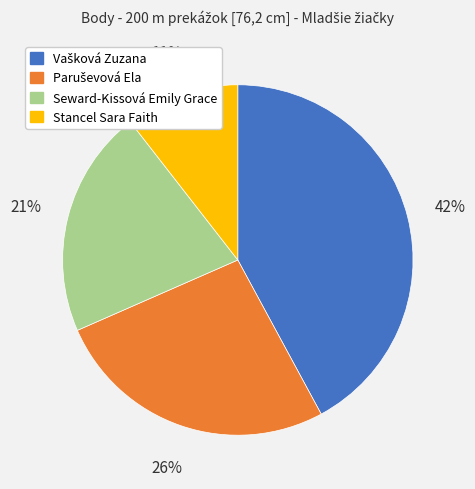

Which category has the smallest portion of the pie?

Stancel Sara Faith